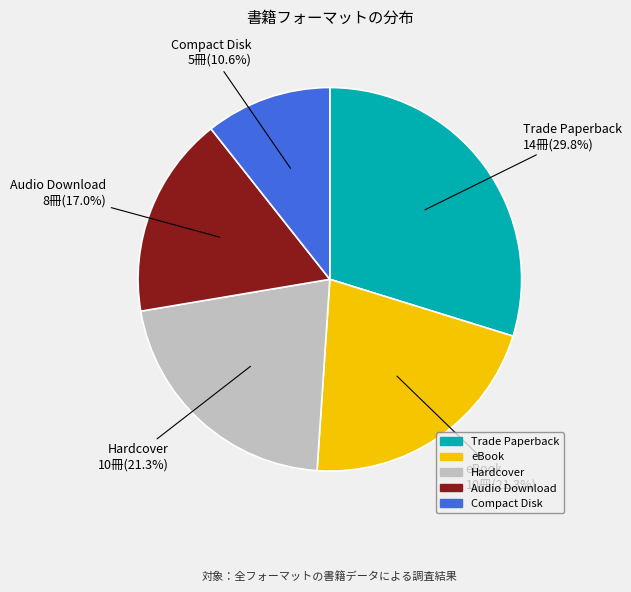

Does Hardcover represent more than half of the total?

No